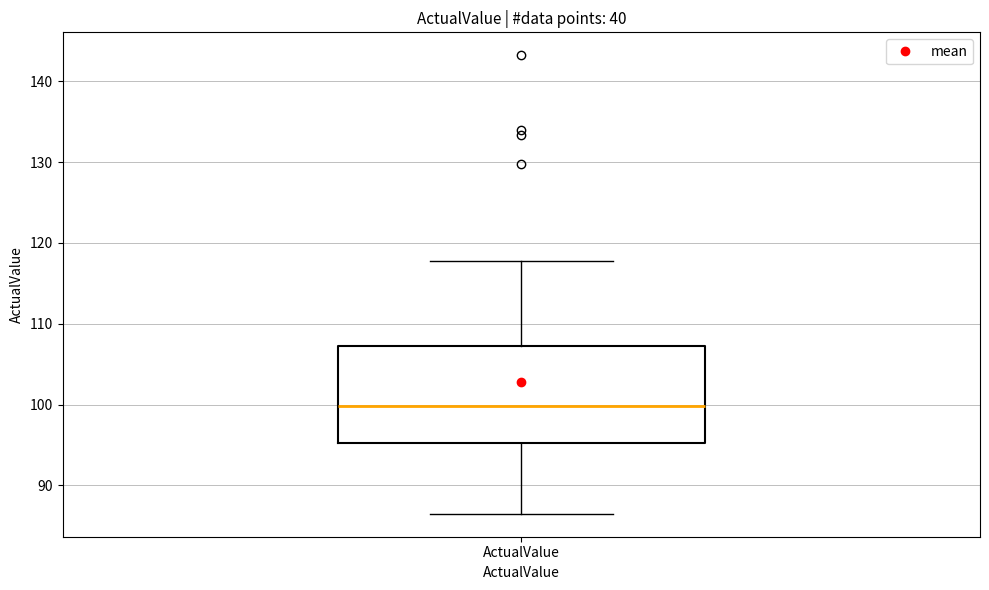

Read this box plot against the y-axis: the position of the median line, the range covered by the box, and the ends of both whiskers. The values are not printed on the chart, so give them approximately, as read against the axis.

median 100, box 95 to 107, whiskers 87 to 118